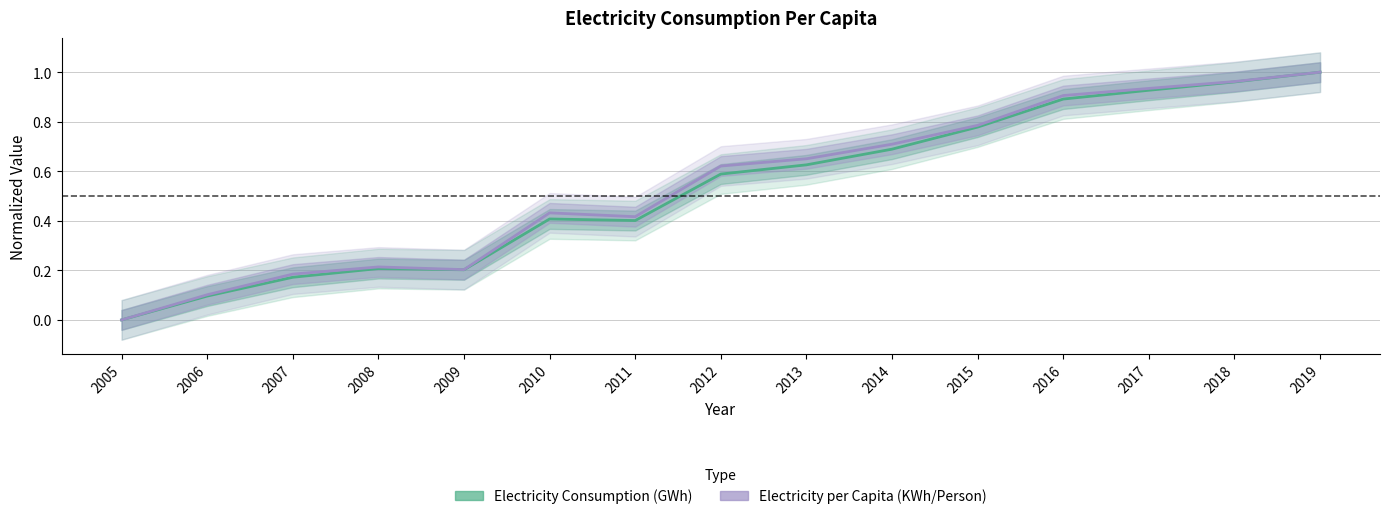

Reading right to left, what are all the values shown in this chart?

Electricity Consumption (GWh): 2019=1.0	2018=1.0	2017=0.9	2016=0.9	2015=0.8	2014=0.7	2013=0.6	2012=0.6	2011=0.4	2010=0.4	2009=0.2	2008=0.2	2007=0.2	2006=0.1	2005=0.0
Electricity per Capita (KWh/Person): 2019=1.0	2018=1.0	2017=0.9	2016=0.9	2015=0.8	2014=0.7	2013=0.7	2012=0.6	2011=0.4	2010=0.4	2009=0.2	2008=0.2	2007=0.2	2006=0.1	2005=0.0